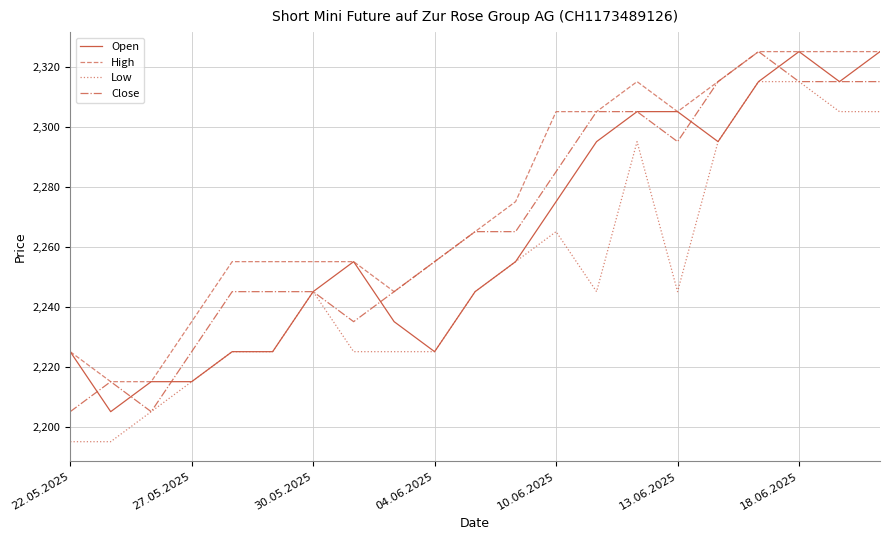

Rank the series by their average value, from highest to lowest.

High, Close, Open, Low